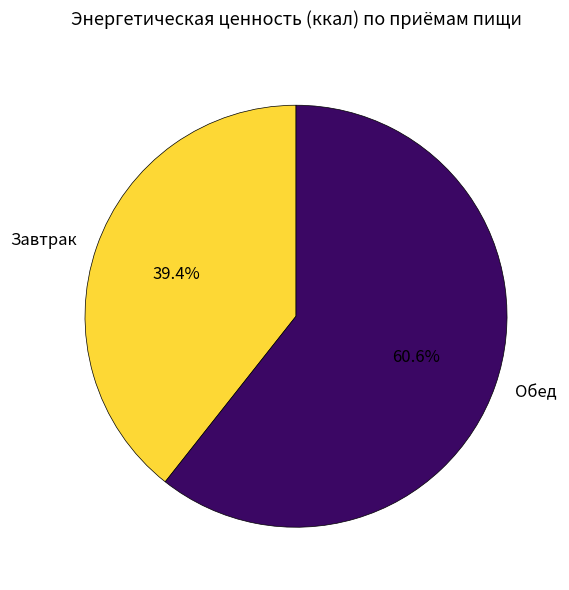

Which slice represents more than half of the pie?

Обед